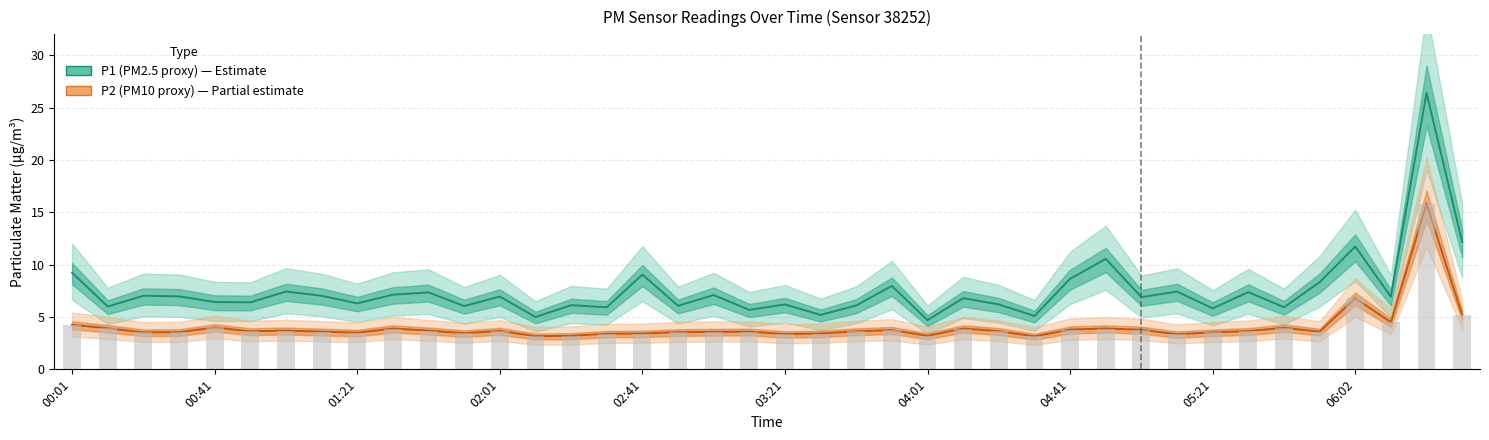

The value of P2 (PM10 proxy) at 27 is 1.0. True or false?

False